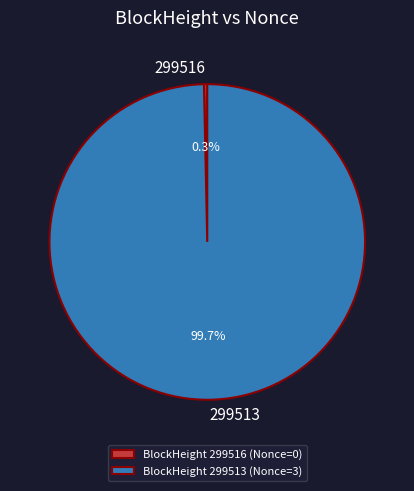

What is the majority slice?

BlockHeight 299513 (Nonce=3)